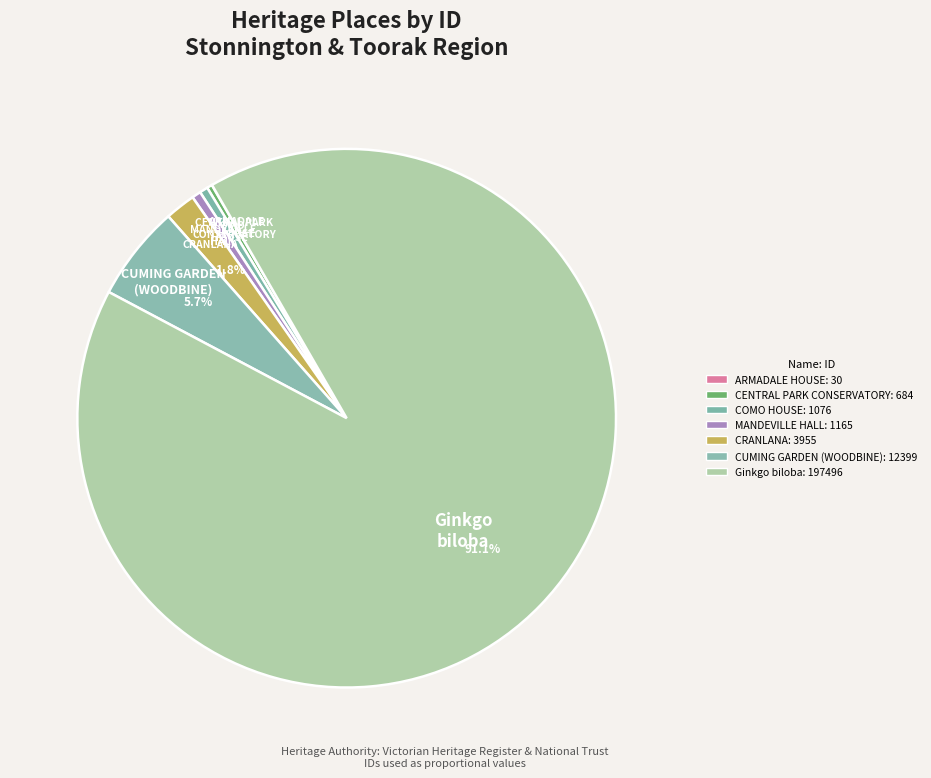

The CENTRAL PARK CONSERVATORY slice represents 0% of the pie. True or false?

True